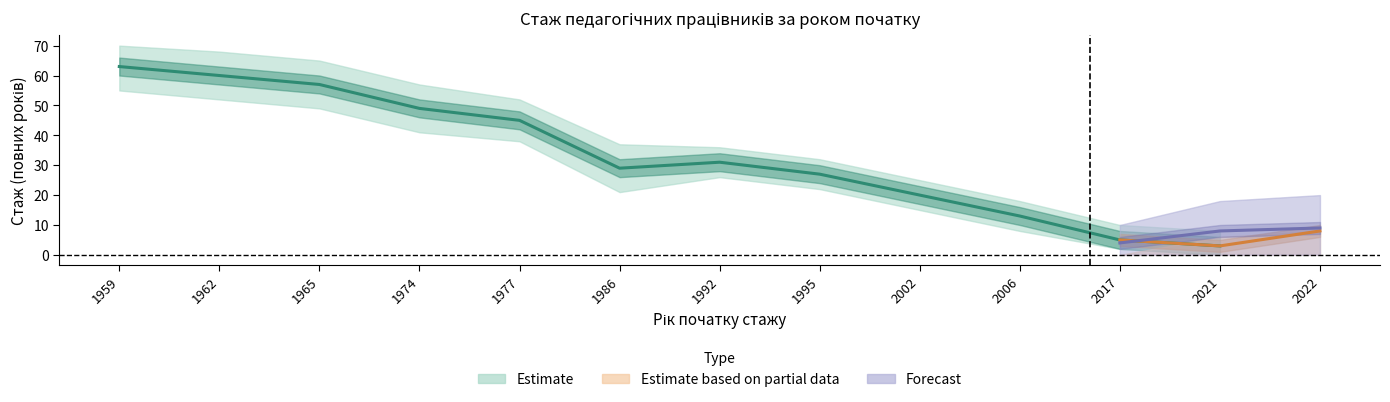

What is the value of the Основне місце роботи point at the 6th from the left?

29